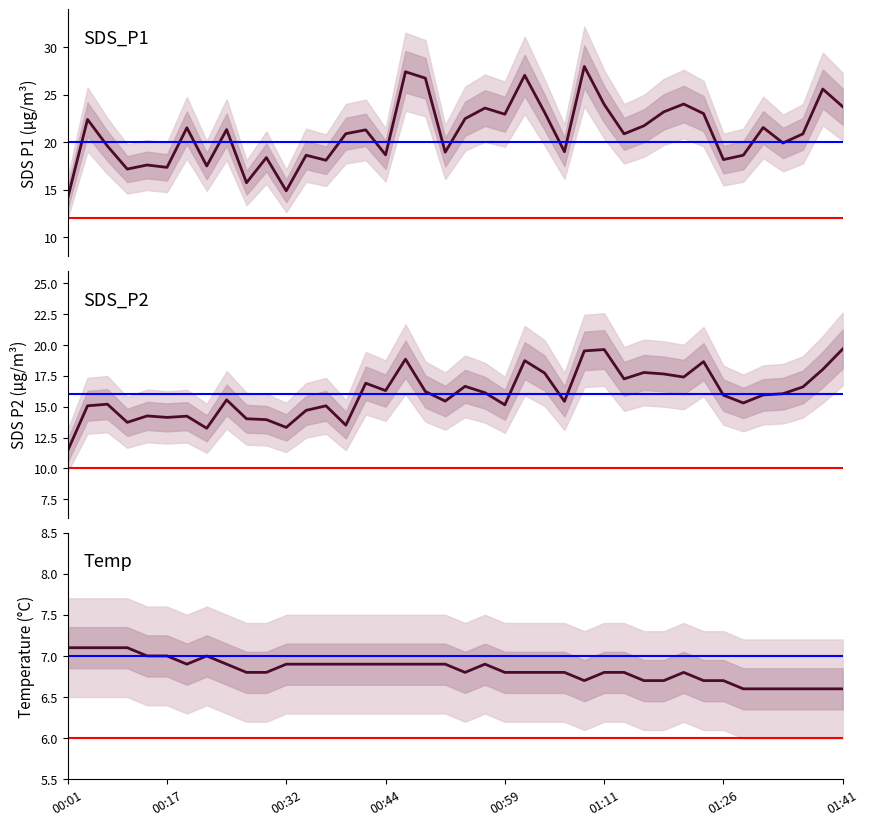

True or false: SDS_P1 and Temp cross at least once.

False